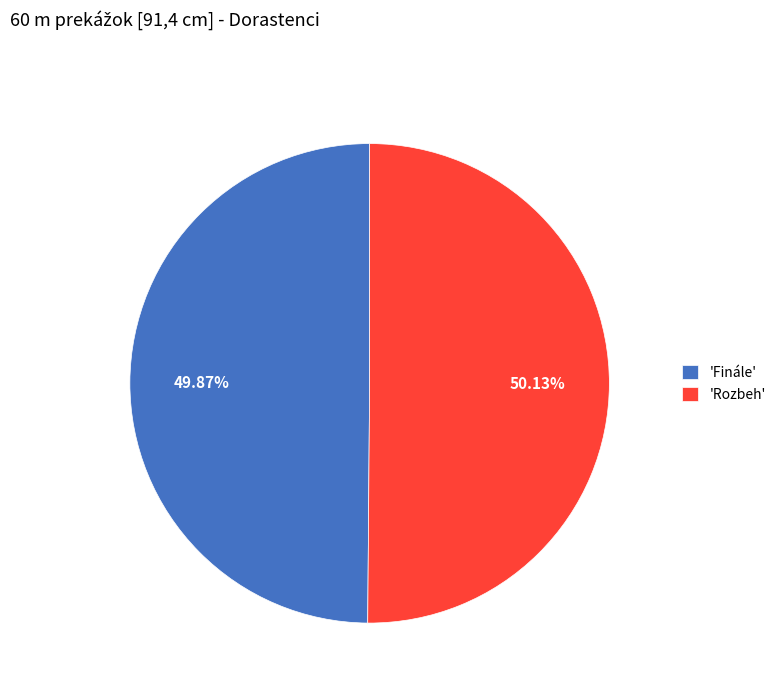

How many slices are in this pie chart?

2